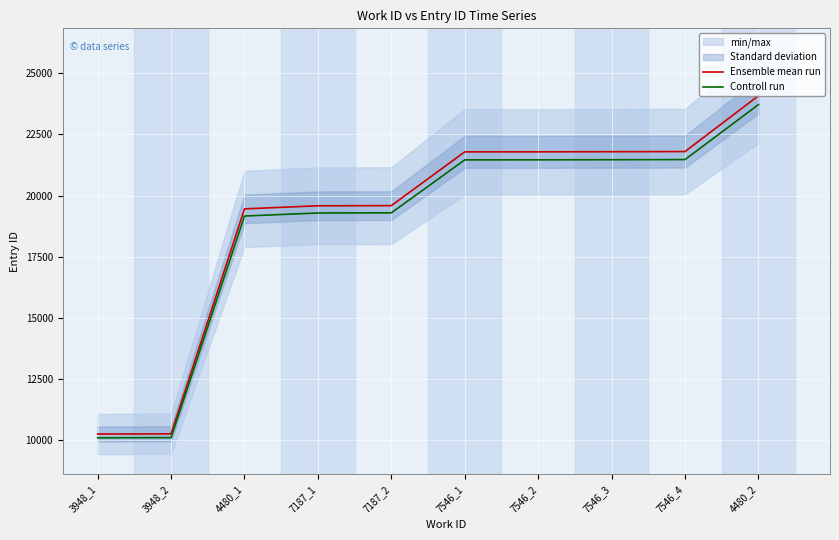

List the series in order of their peak value, lowest first.

Controll run, Ensemble mean run